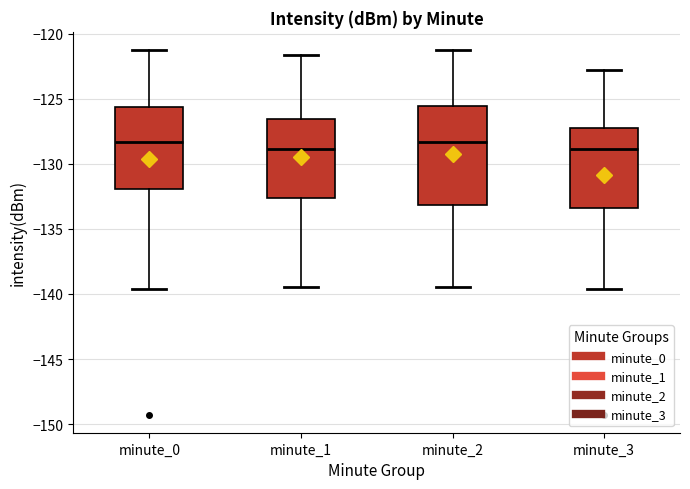

Where is the lower edge of the box for minute_2 on the y-axis? The values are not printed on the chart, so give them approximately, as read against the axis.

-133.0